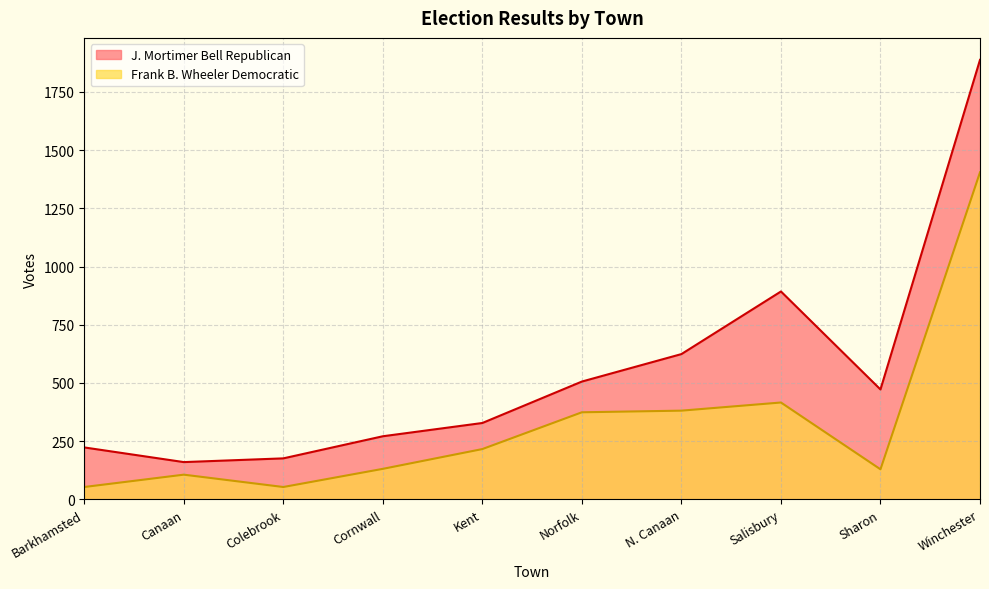

The value of J. Mortimer Bell Republican at Canaan is 160. True or false?

True